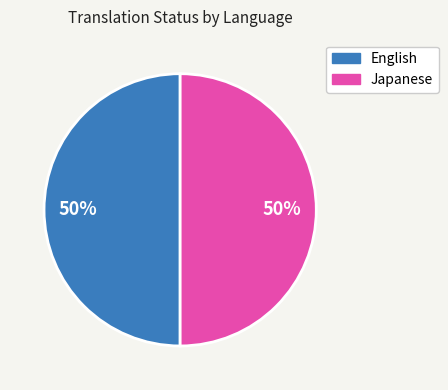

To the nearest percent, what is the average slice percentage?

50%